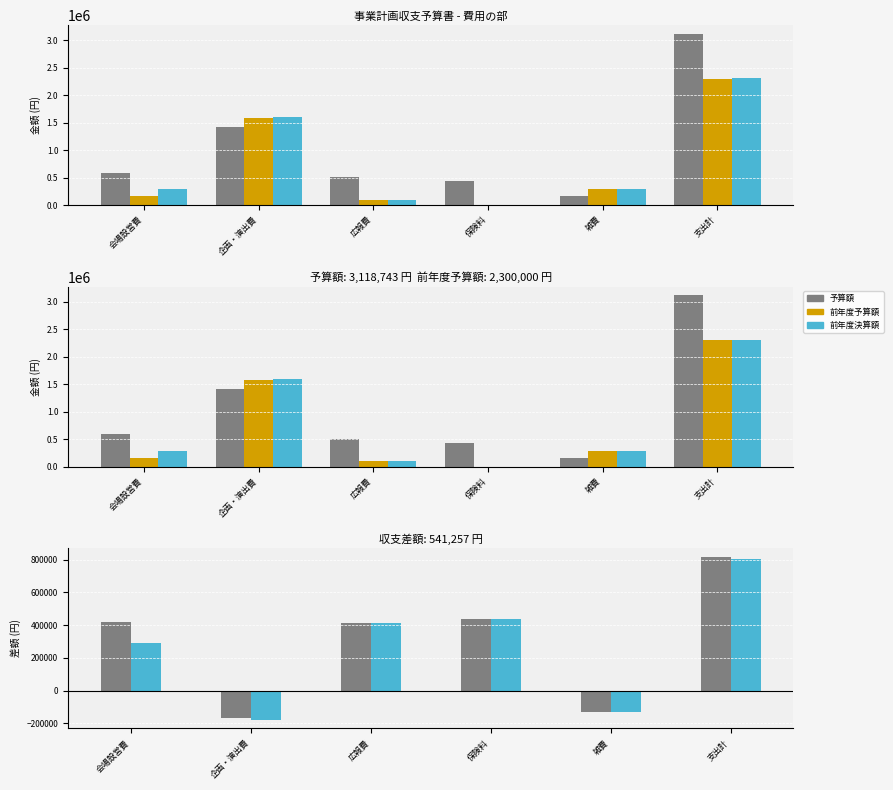

Reading left to right, extract all data points from this chart.

予算額: 588000	1415163	514880	439200	161500	3118743
前年度予算額: 167310	1581339	101381	0	289940	2300000
前年度決算額: 294060	1596234	101372	0	293015	2315721
予算額 - 前年度予算額: 420690	-166176	413499	439200	-128440	818743
予算額 - 前年度決算額: 293940	-181071	413508	439200	-131515	803022